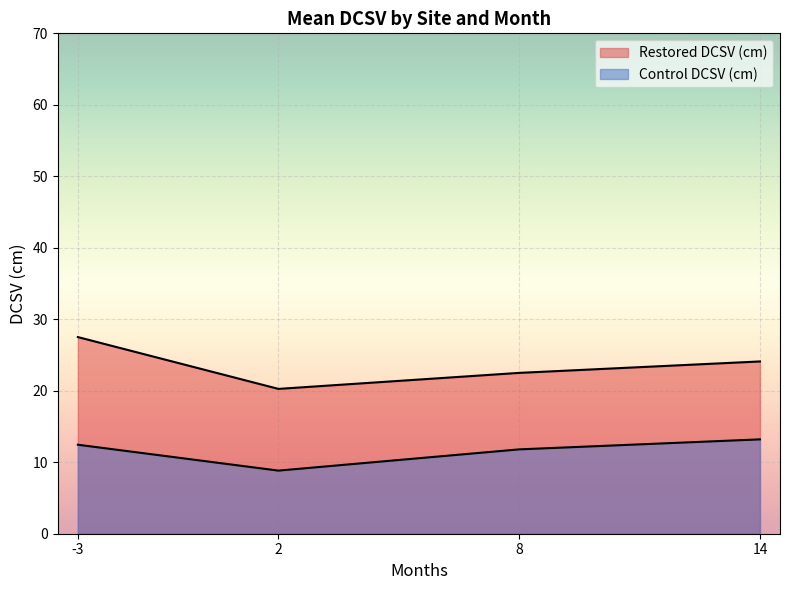

List the labels in order of value, smallest first.

2, 8, 14, -3